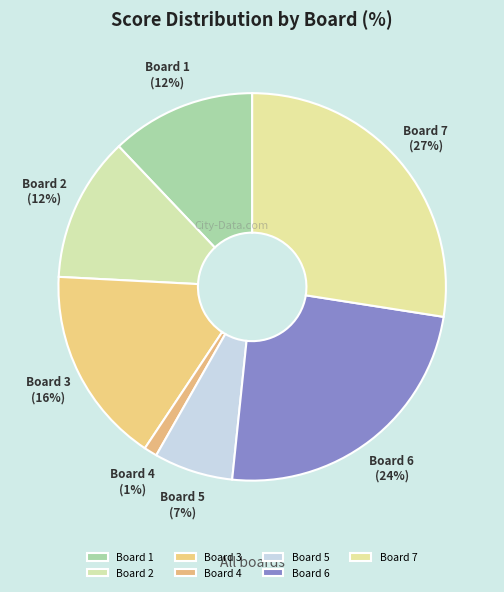

To the nearest percent, what is the difference between the Board 5 and Board 1 slice percentages?

5%